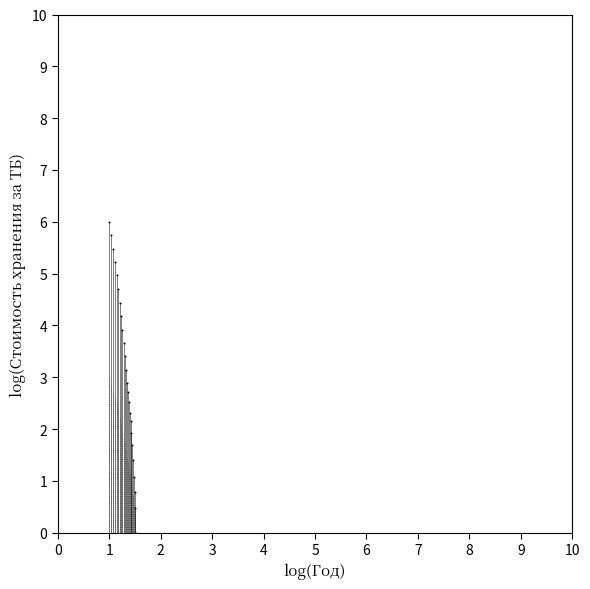

What is the range of Y values (max minus min)?

6.0